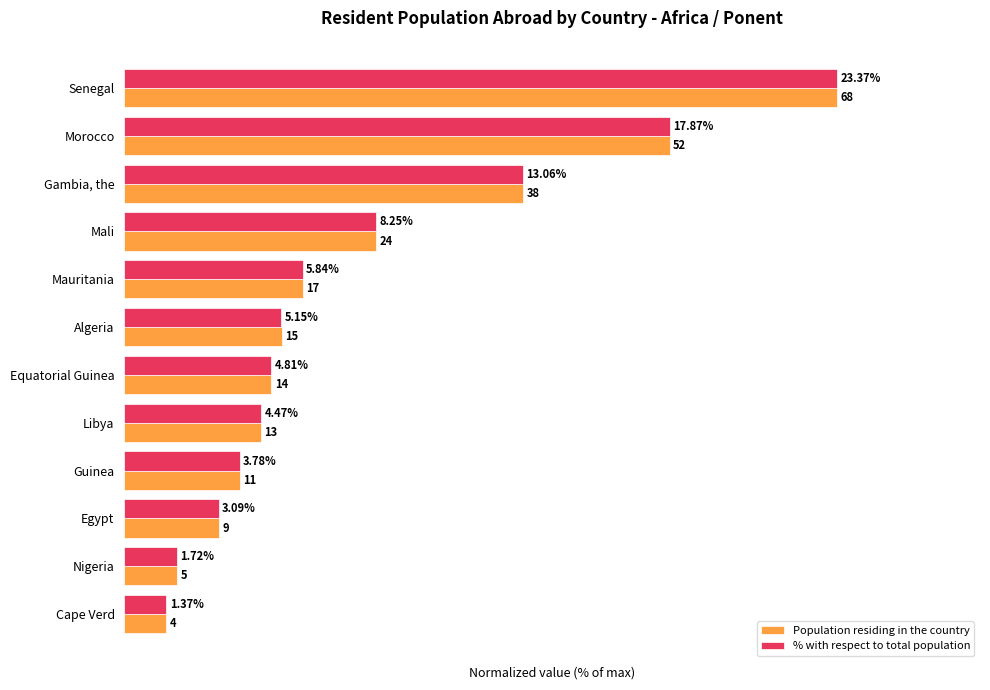

Rank the series by their maximum value, from highest to lowest.

Population residing in the country, % with respect to total population